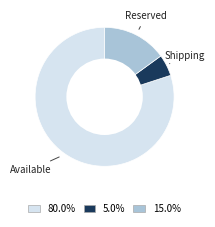

Is there any slice that represents more than half of the pie?

Yes